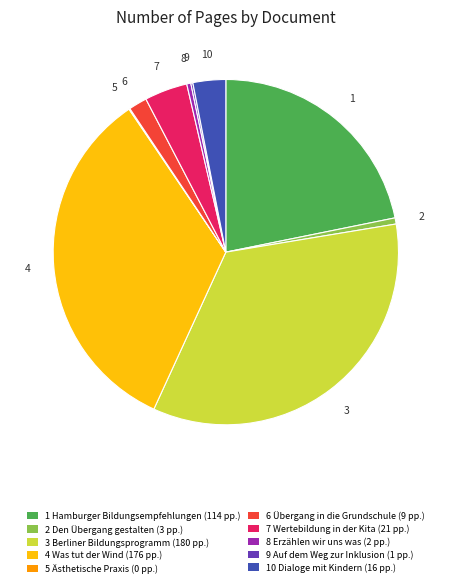

Do 2 Den Übergang gestalten (3 pp.) and 1 Hamburger Bildungsempfehlungen (114 pp.) together represent more than half of the pie?

No